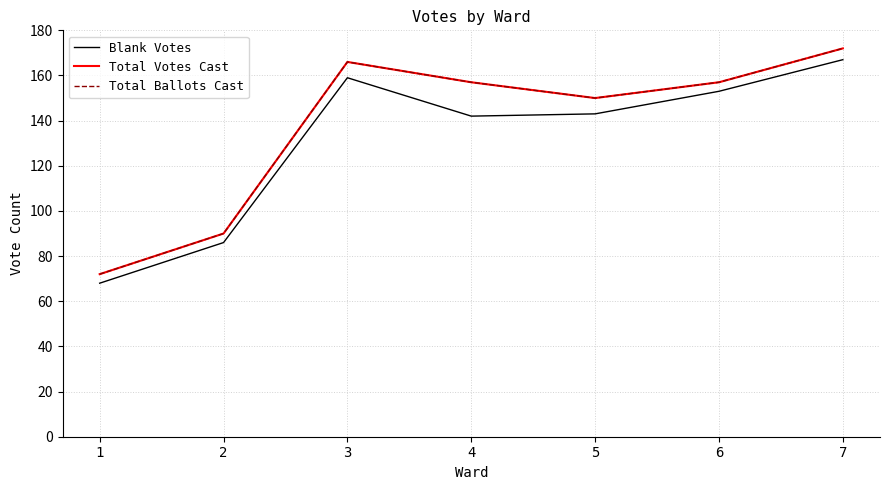

What is the difference between the highest and lowest values at 6?

4